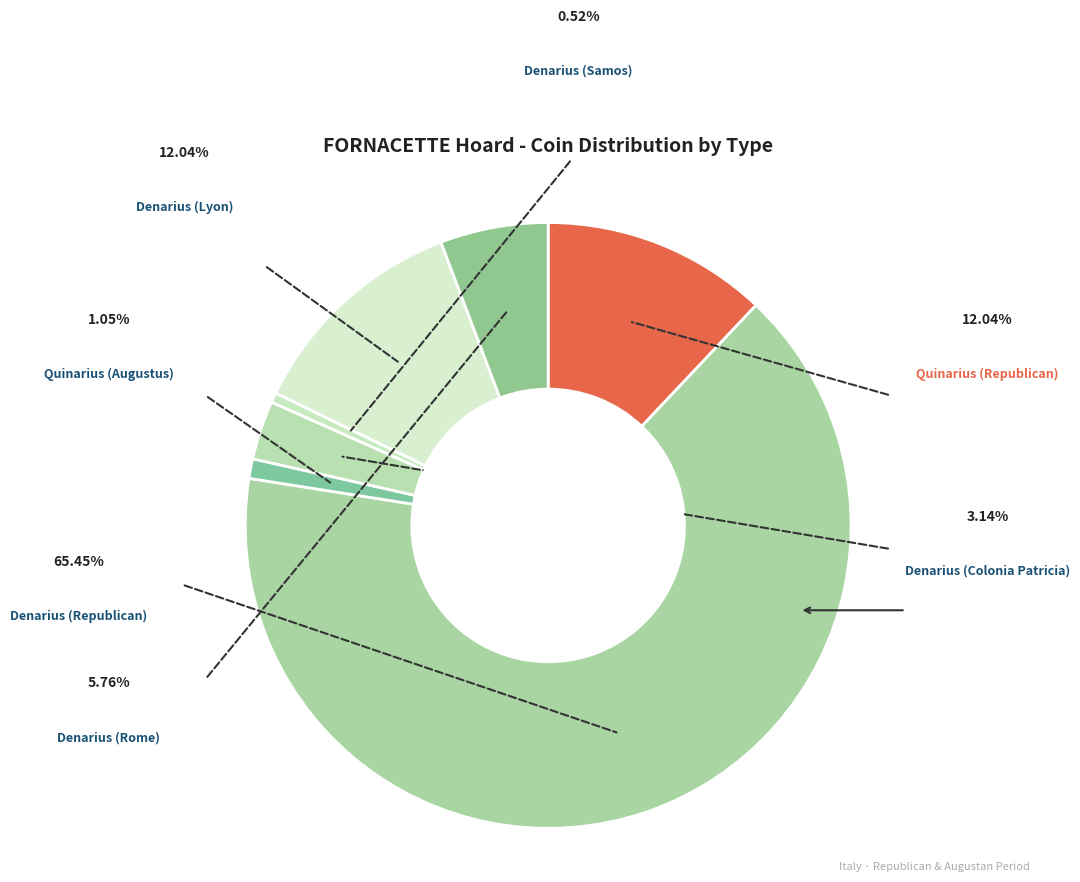

Count the number of slices in the pie.

7